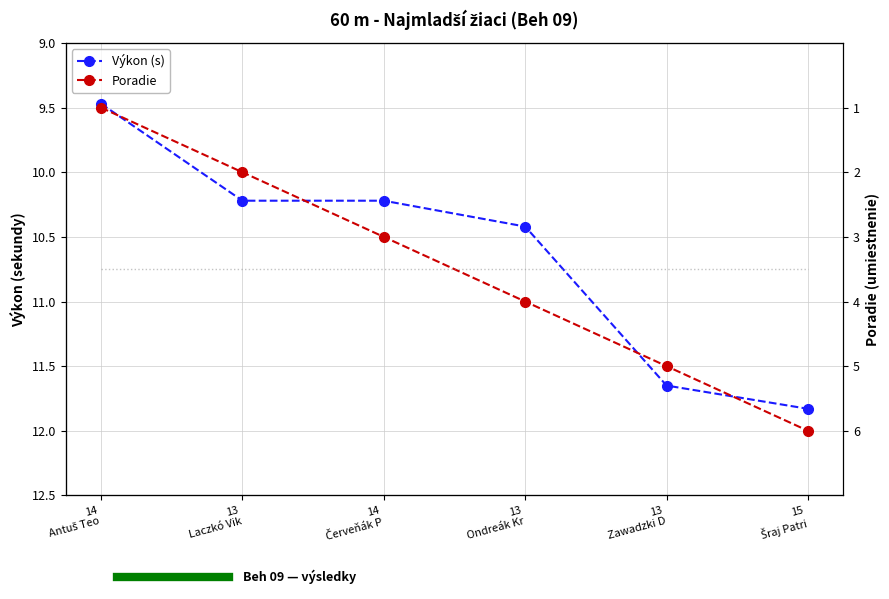

List the series in order of their overall mean, highest first.

Výkon, Vietor × 10 + 10, Poradie